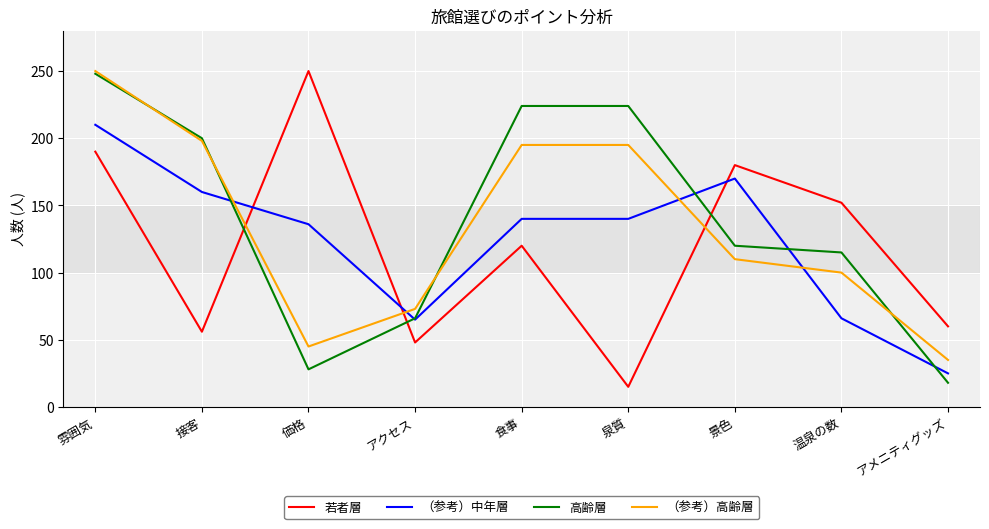

Which series changed the most between 景色 and 温泉の数?

（参考）中年層